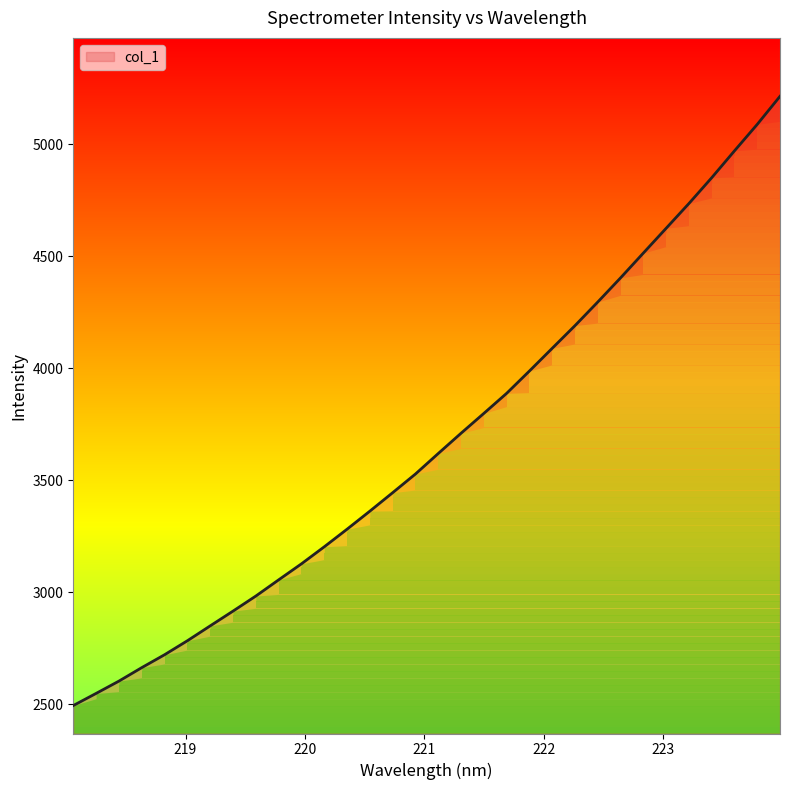

List the labels in order of value, largest first.

223.9802, 223.7895, 223.5987, 223.408, 223.2172, 223.0264, 222.8355, 222.6447, 222.4538, 222.263, 222.0721, 221.8812, 221.6902, 221.4993, 221.3083, 221.1174, 220.9264, 220.7354, 220.5444, 220.3533, 220.1623, 219.9712, 219.7801, 219.589, 219.3979, 219.2067, 219.0156, 218.8244, 218.6332, 218.442, 218.2508, 218.0596